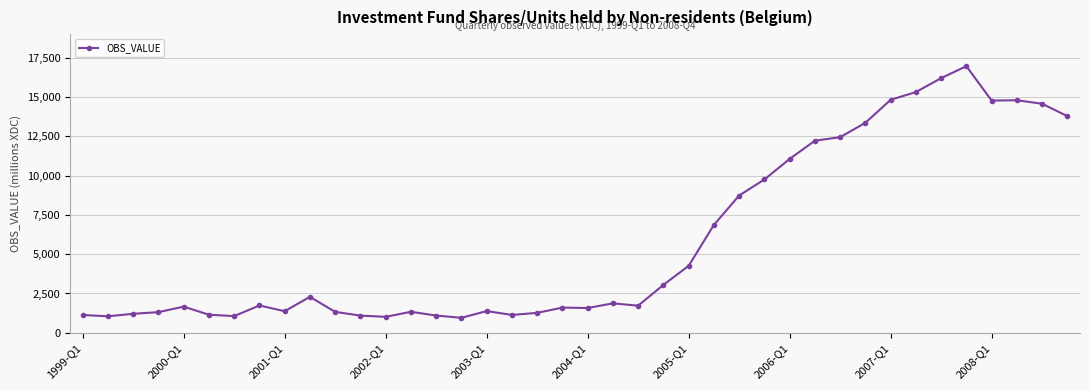

Count the number of data series in this chart.

1